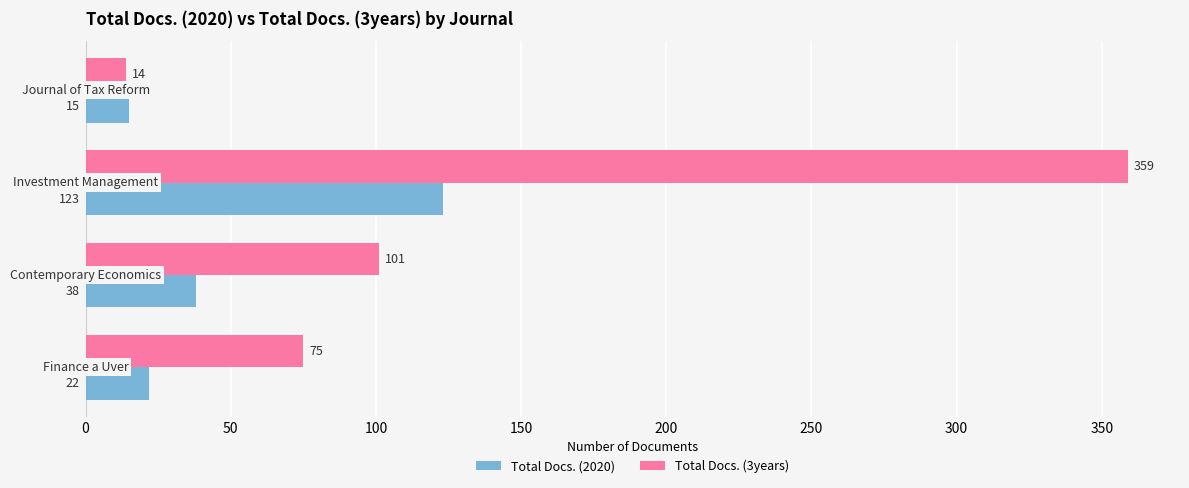

What is the sum of all Total Docs. (2020) values?

198